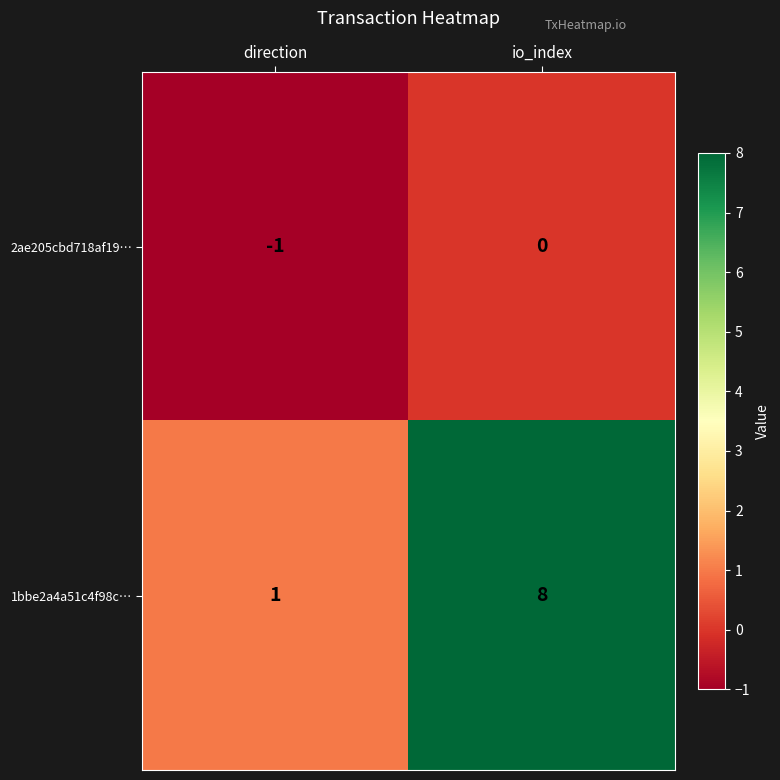

Where is 1bbe2a4a51c4f98c… nearest to the value 4?

direction